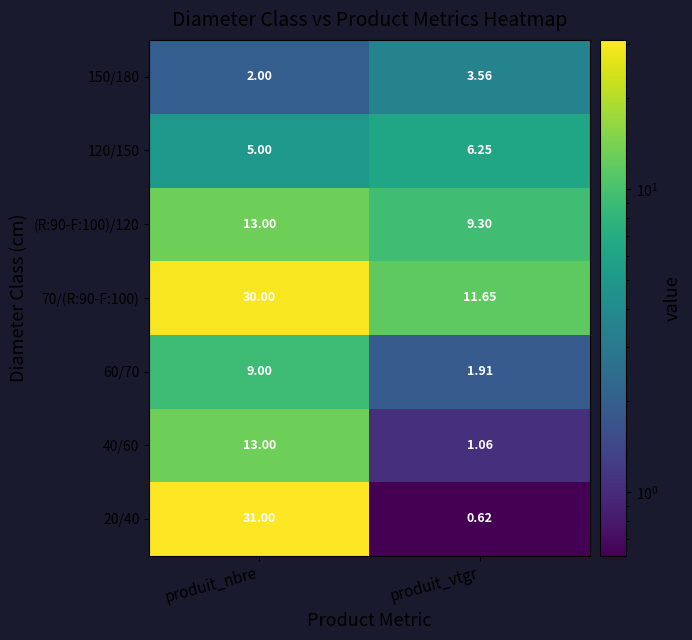

Where is 40/60 nearest to the value 7?

produit_vtgr